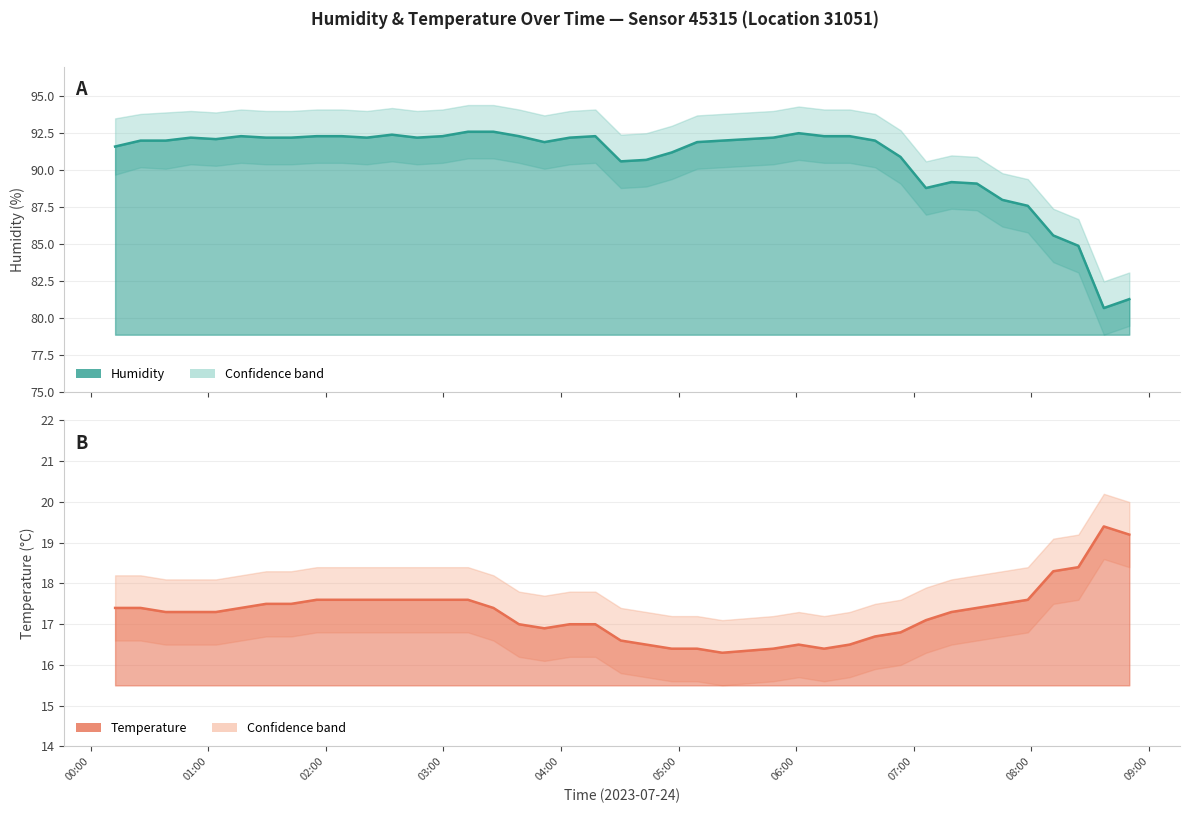

What is the sum of the humidity values at 07:58 and 07:32?

176.7